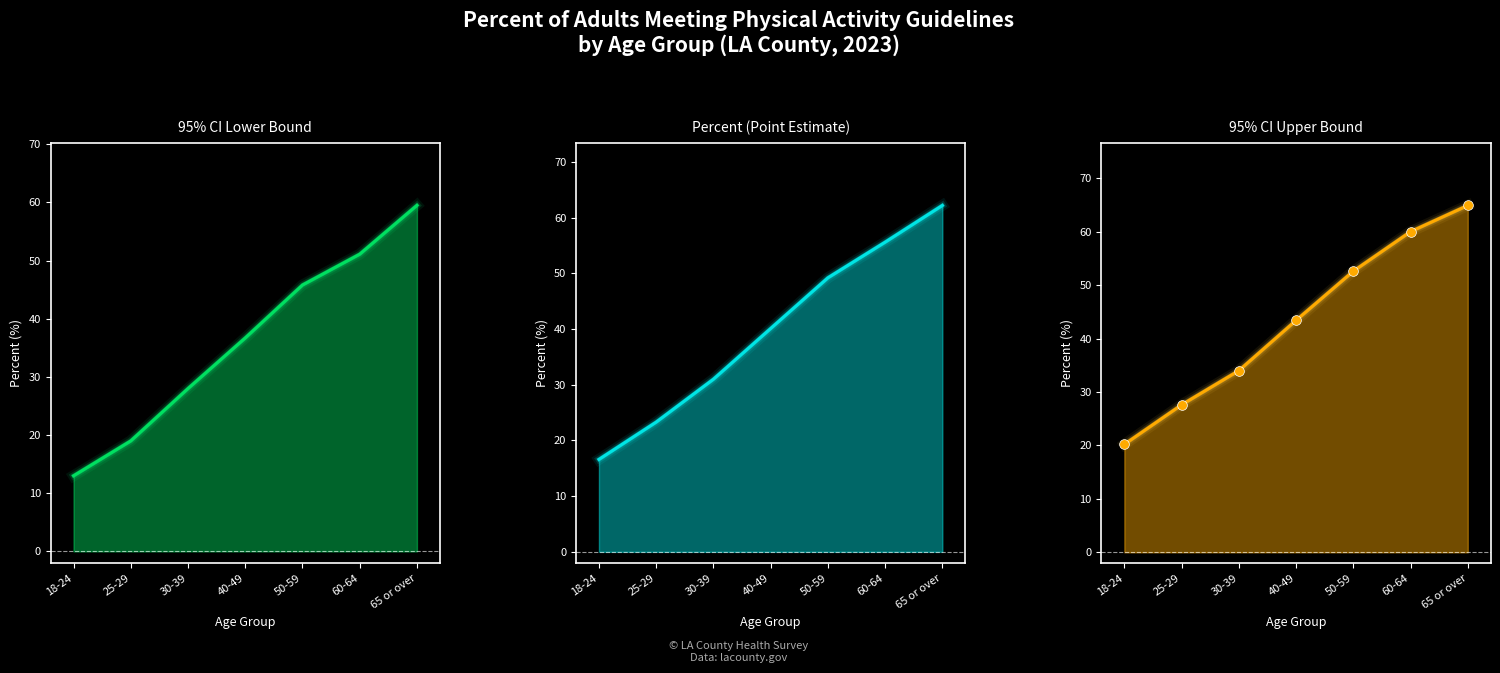

Which category has the highest value in the CI Upper series?

65 or over